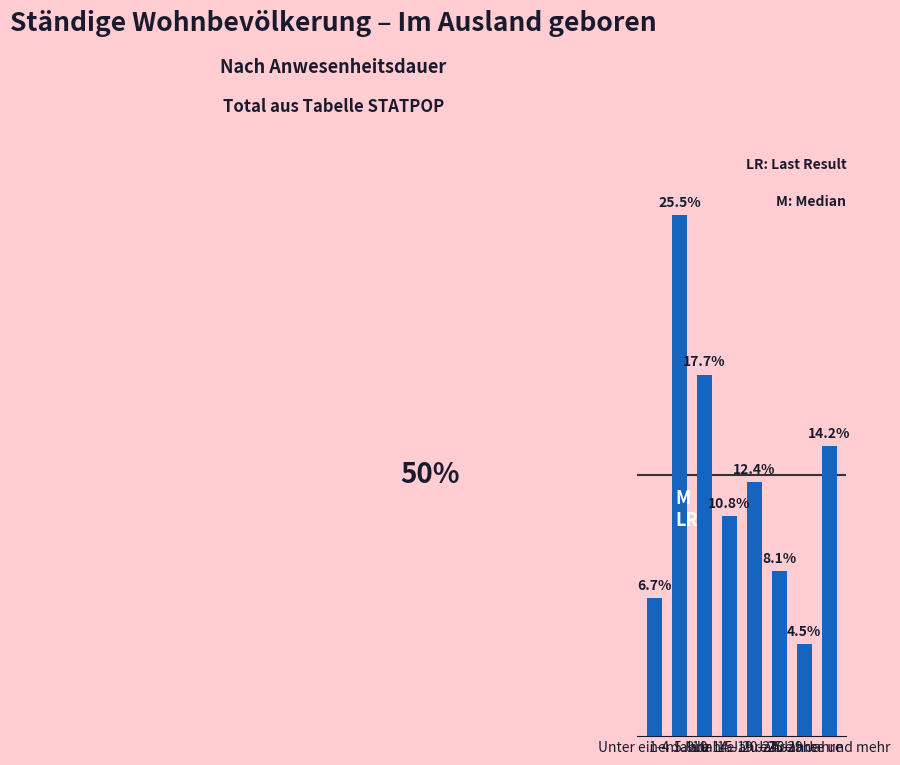

Read the value at 5-9 Jahre.

273362